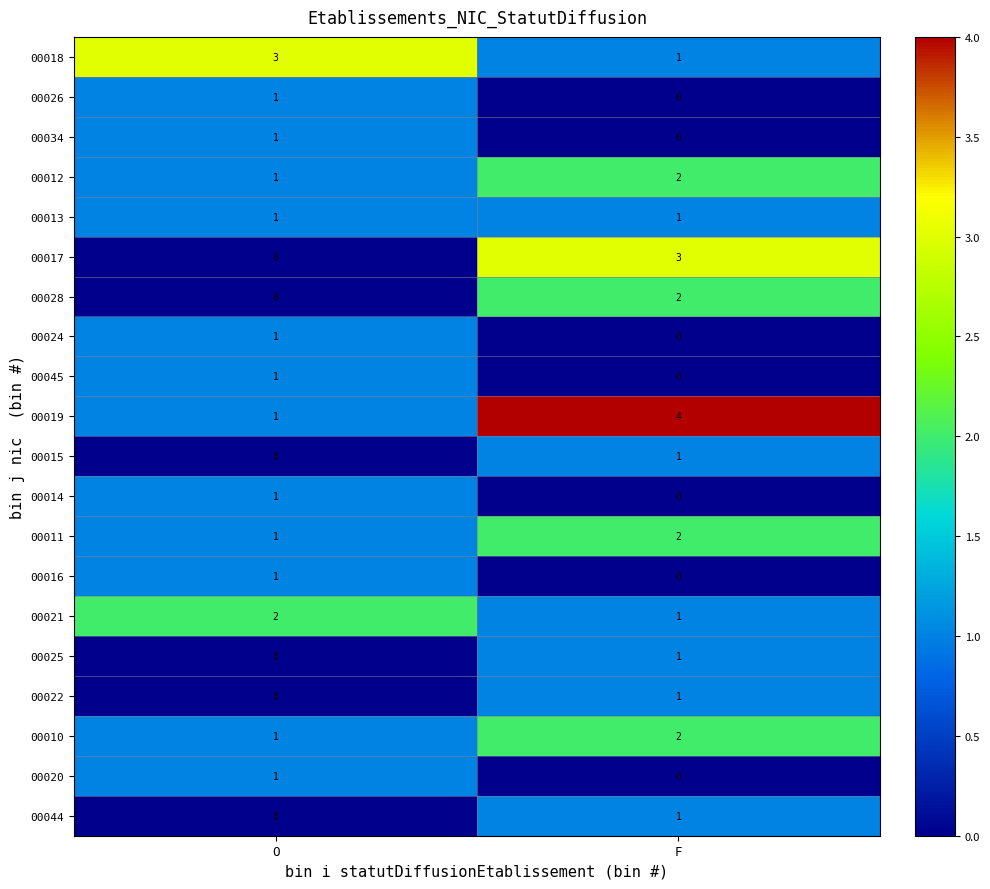

Count the number of data series in this chart.

20